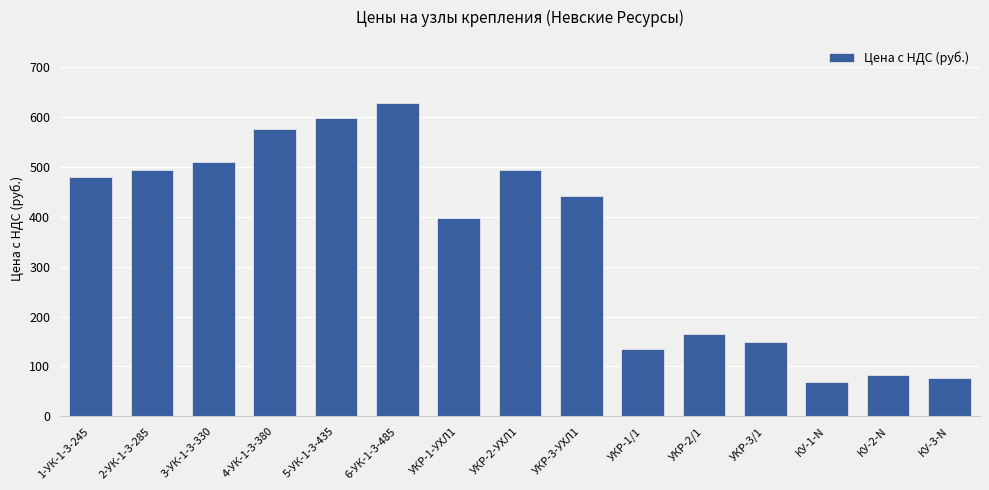

Approximately how many times larger is the value at КУ-3-N compared to 1-УК-1-3-245?

0.2